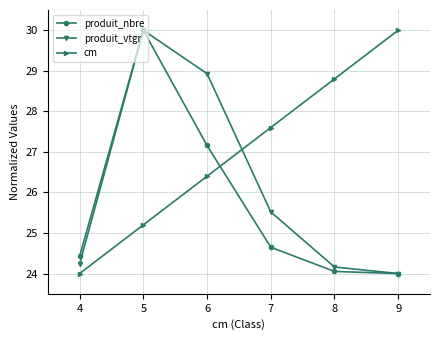

Which series has the largest total across all categories?

cm